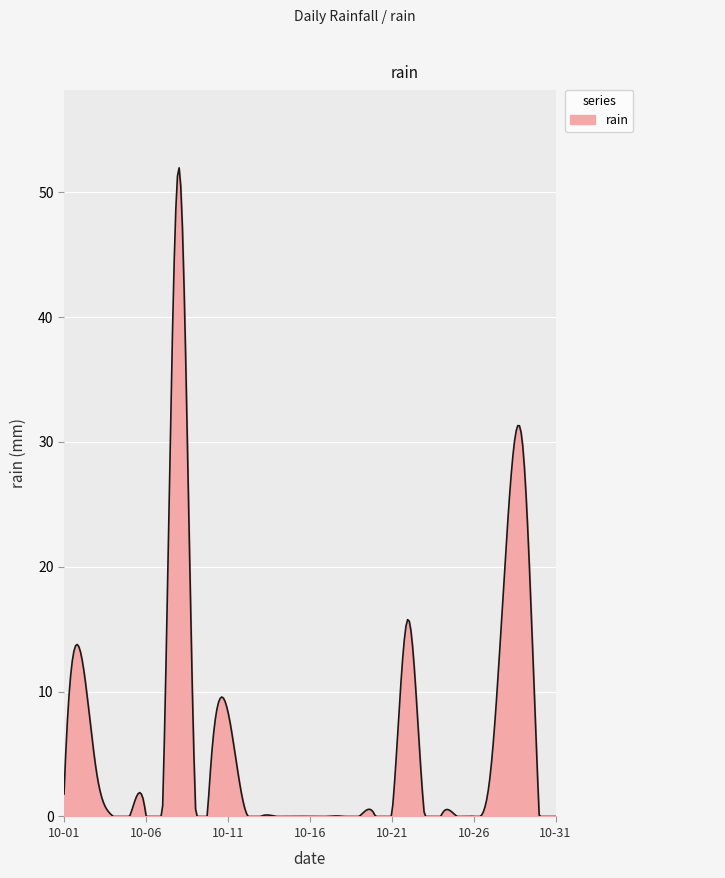

What is the maximum value shown in the chart?

52.0